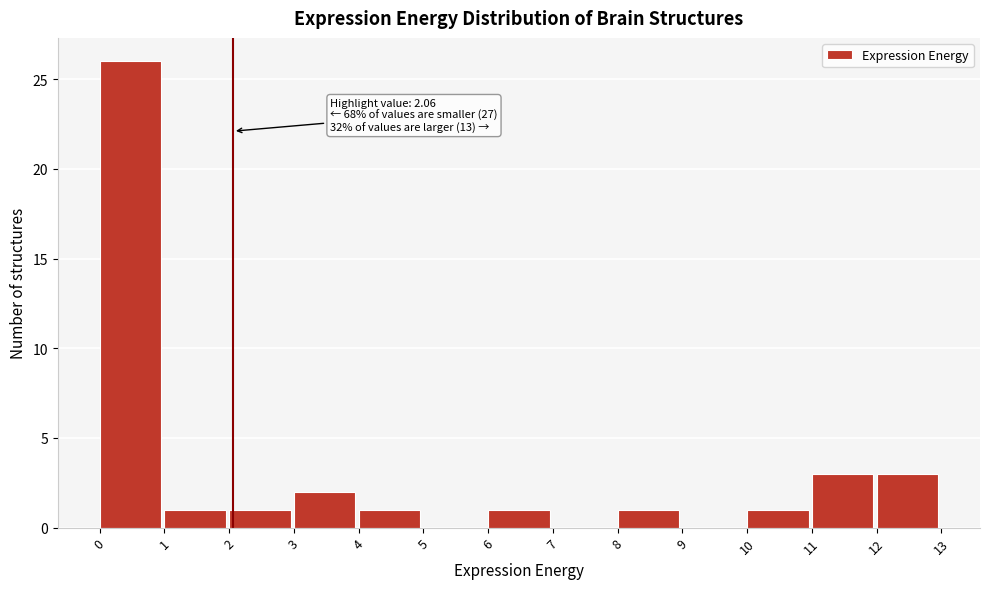

Over which range of the x-axis is the bar tallest?

0 to 1